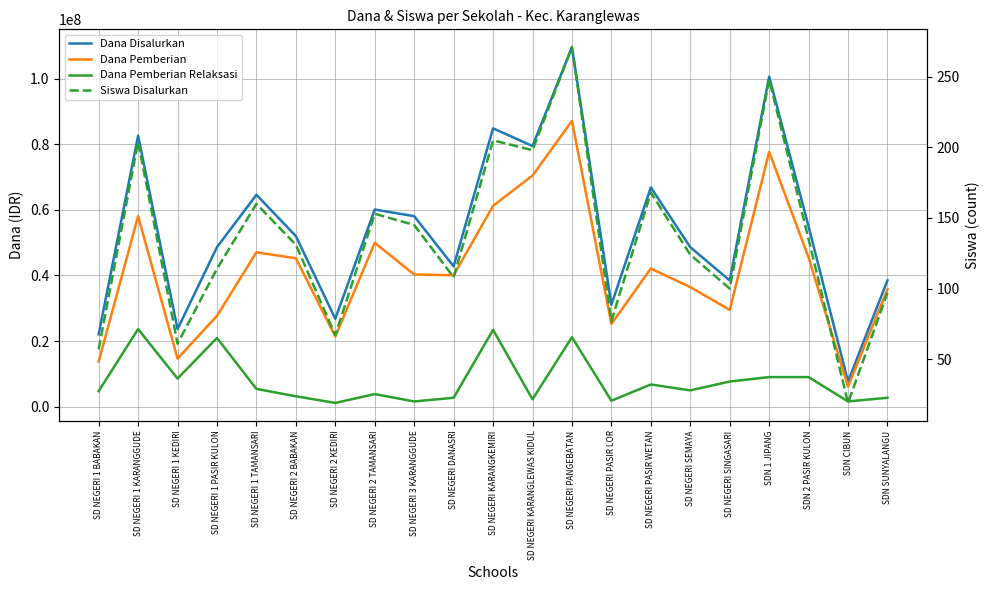

Is this an area chart (filled region under the line)?

No